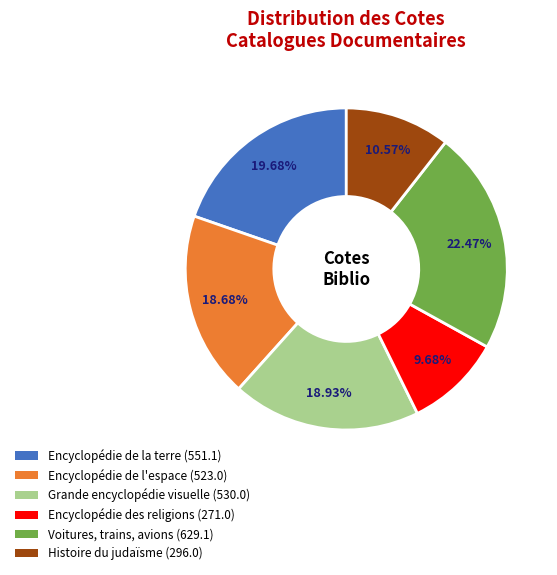

Count the number of slices in the pie.

6